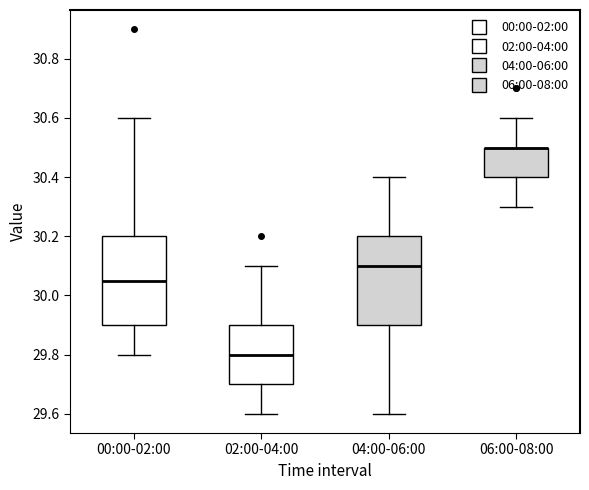

Where is the upper edge of the box for 00:00-02:00 on the y-axis? The values are not printed on the chart, so give them approximately, as read against the axis.

30.20